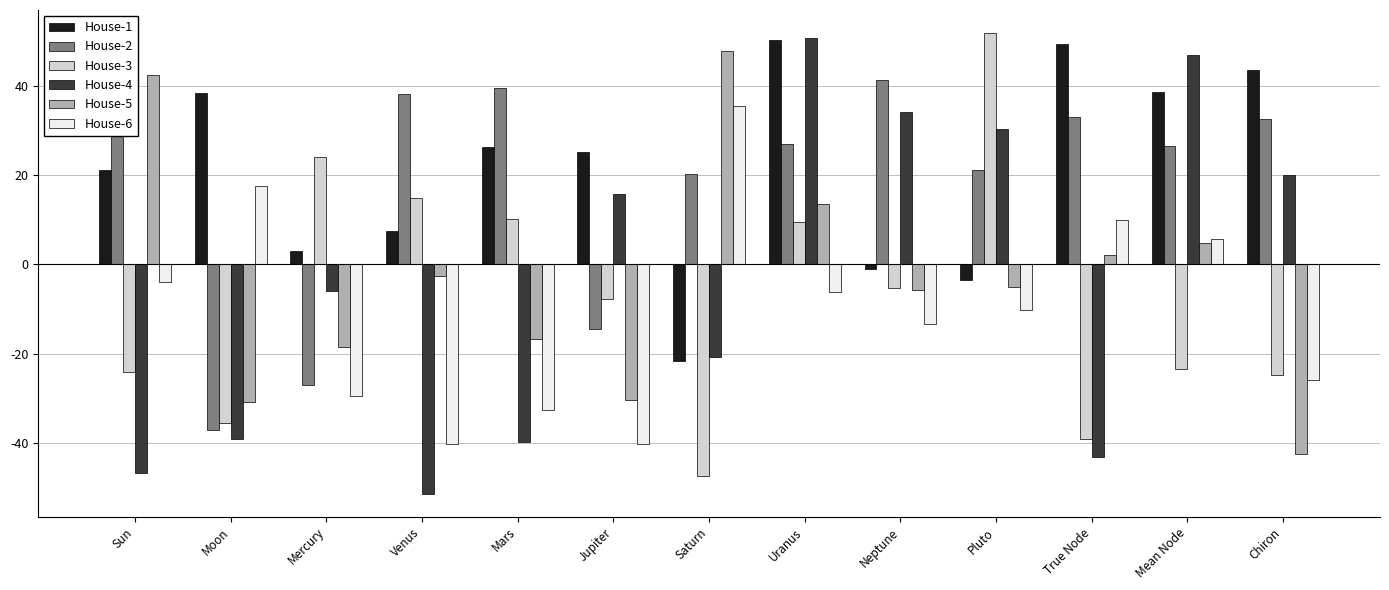

What is the greatest value displayed?

51.7